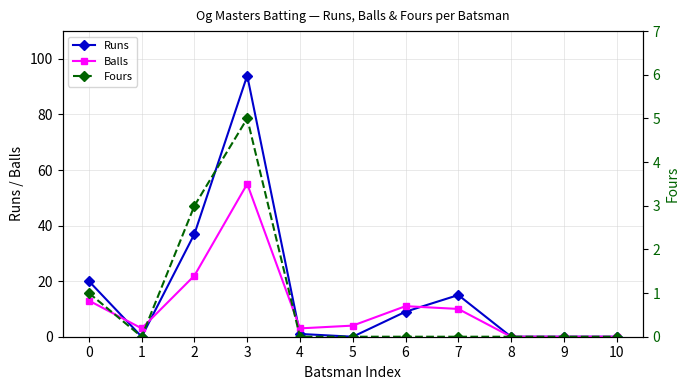

Reading left to right, extract all data points from this chart.

Runs: 0=20	1=0	2=37	3=94	4=1	5=0	6=9	7=15	8=0	9=0	10=0
Balls: 0=13	1=3	2=22	3=55	4=3	5=4	6=11	7=10	8=0	9=0	10=0
Fours: 0=1	1=0	2=3	3=5	4=0	5=0	6=0	7=0	8=0	9=0	10=0